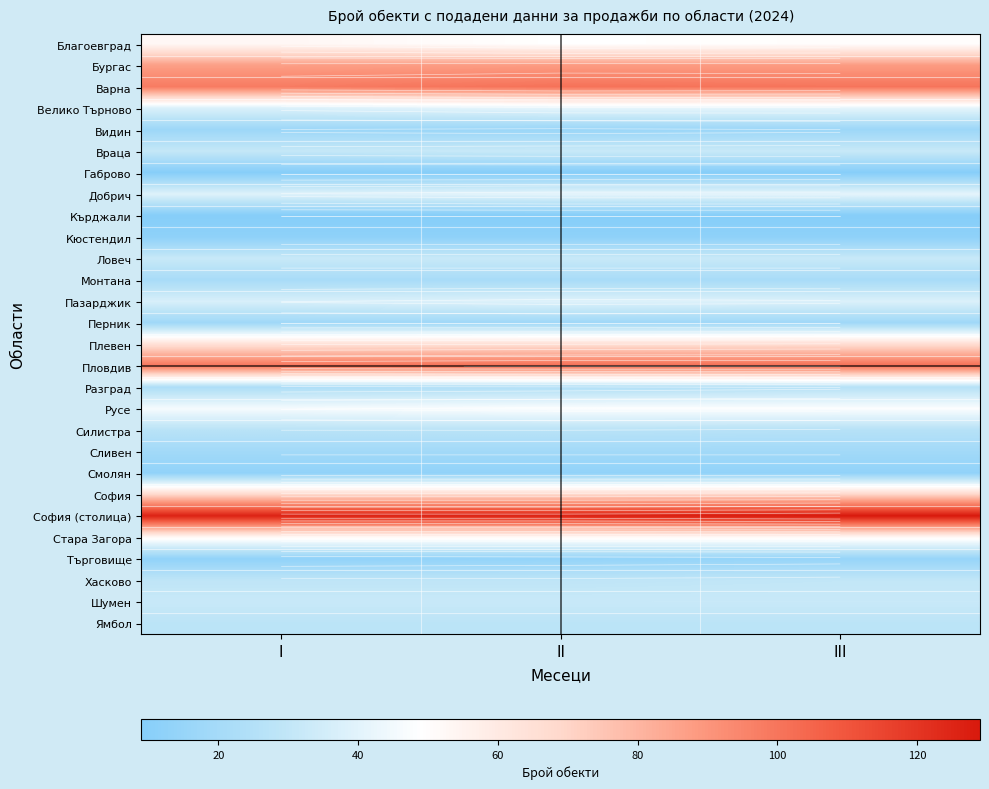

Which series has the largest total across all categories?

София (столица)